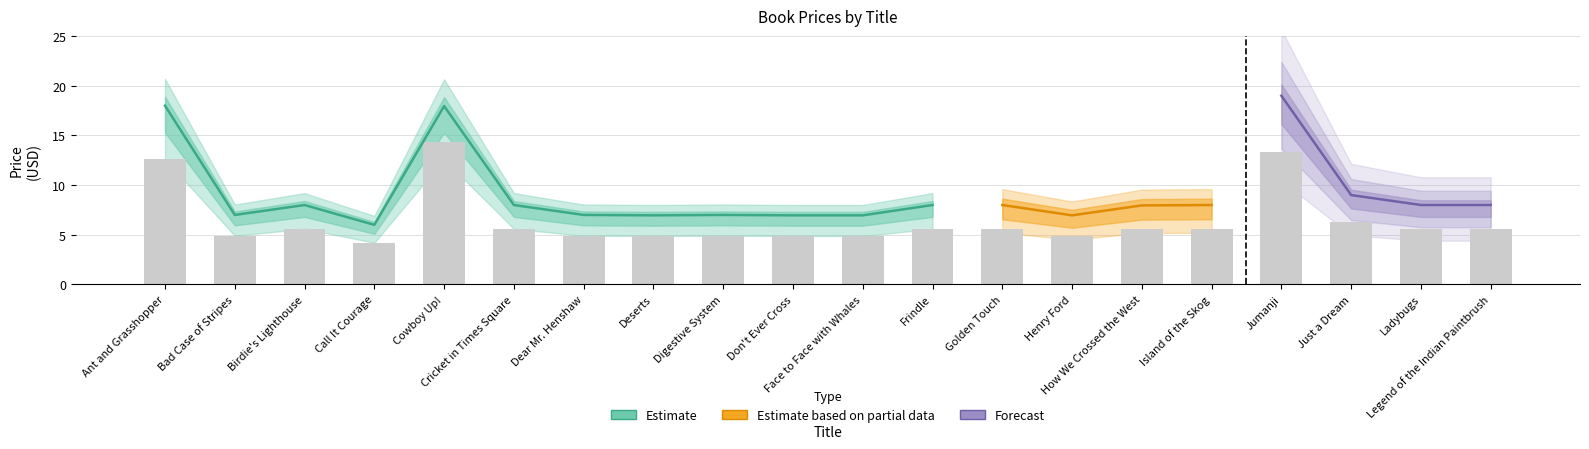

What is the difference between the Retail values at Dear Mr. Henshaw and Cowboy Up!?

11.0